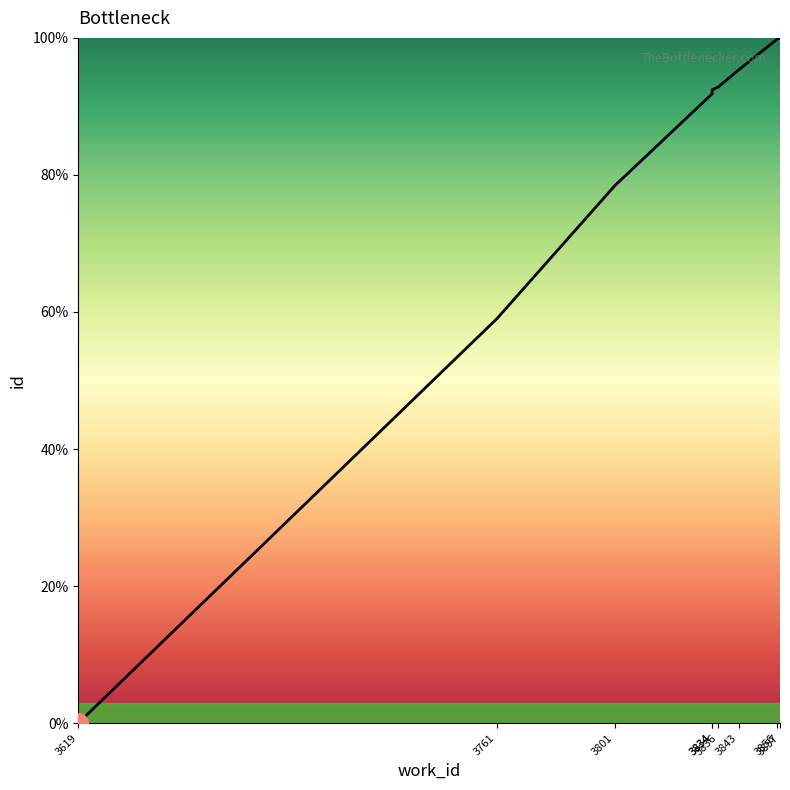

What is the change in value from 3843 to 3856?

+4.5